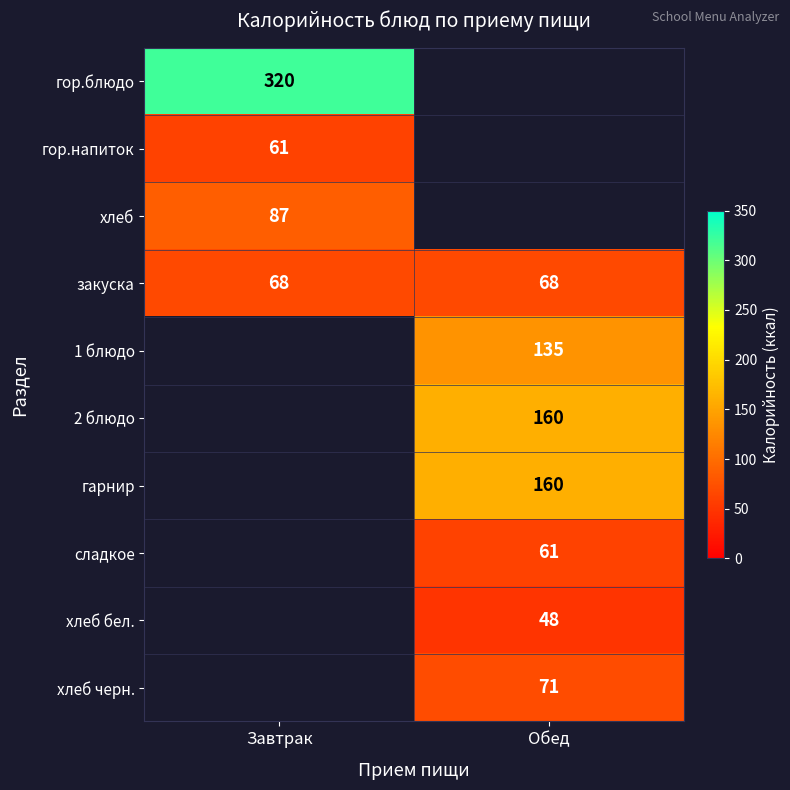

What is the average value of the закуска series?

68